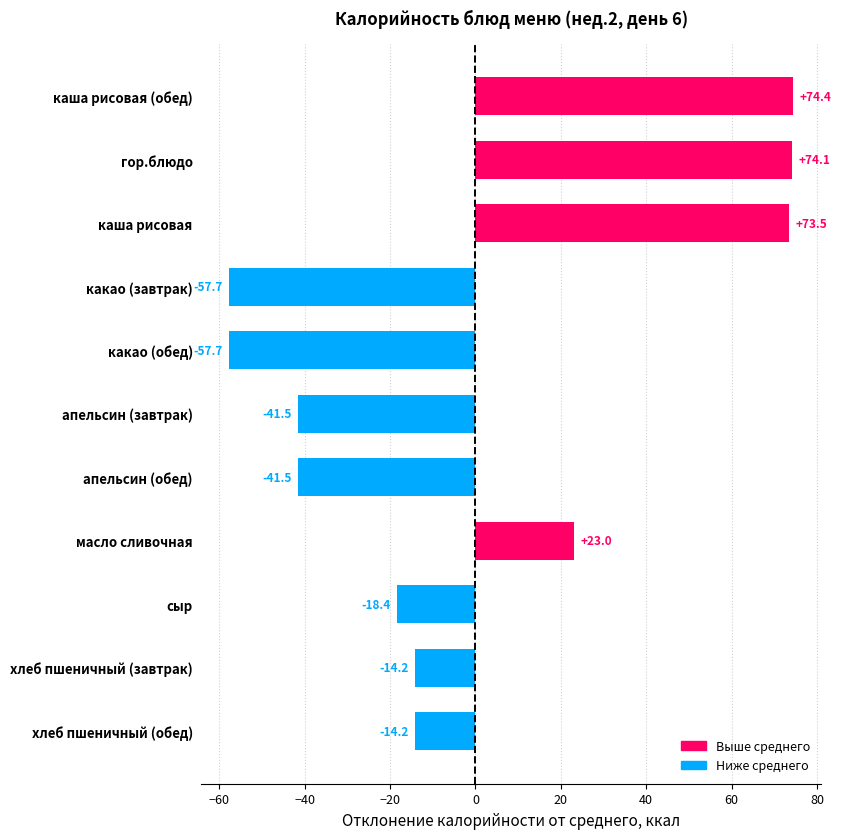

What is the value of the 9th bar from the top?

-18.4